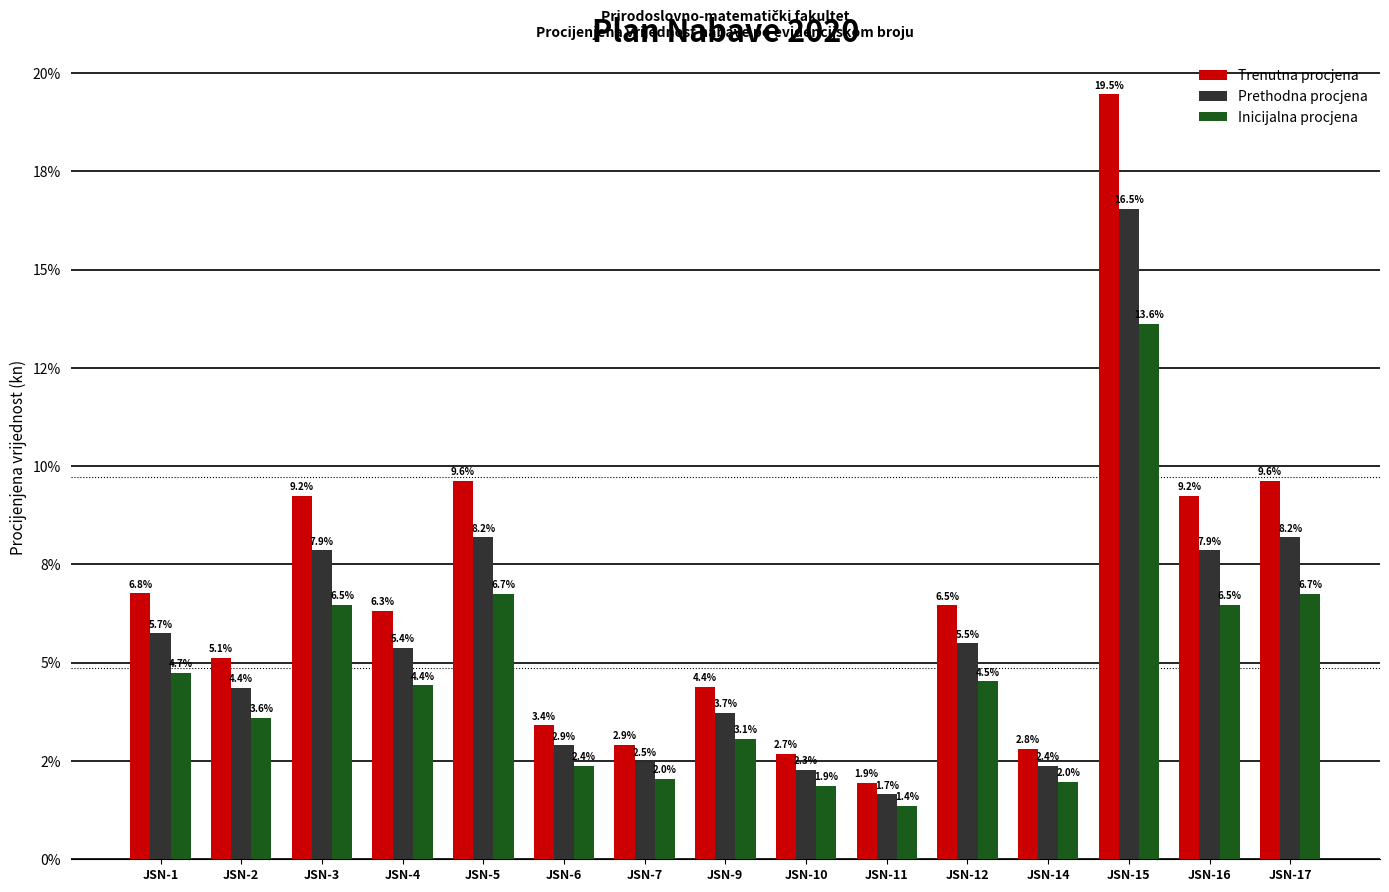

Which series has the largest total across all categories?

Trenutna procjena